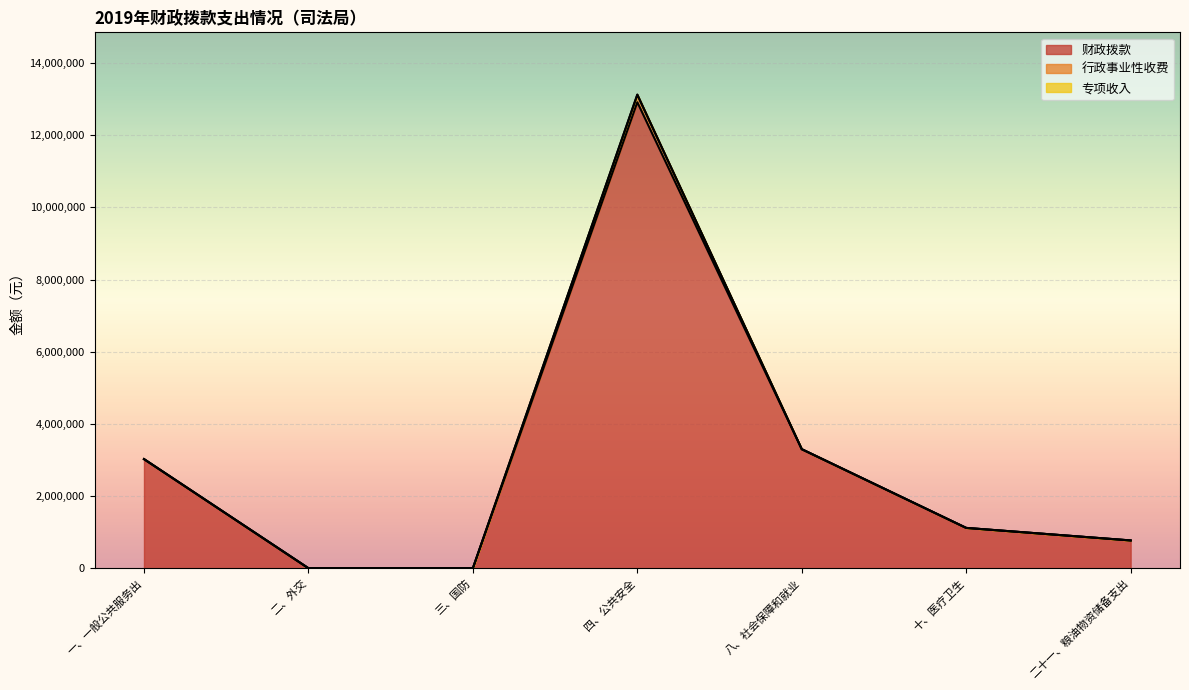

At which category is the sum across all series the highest?

四、公共安全